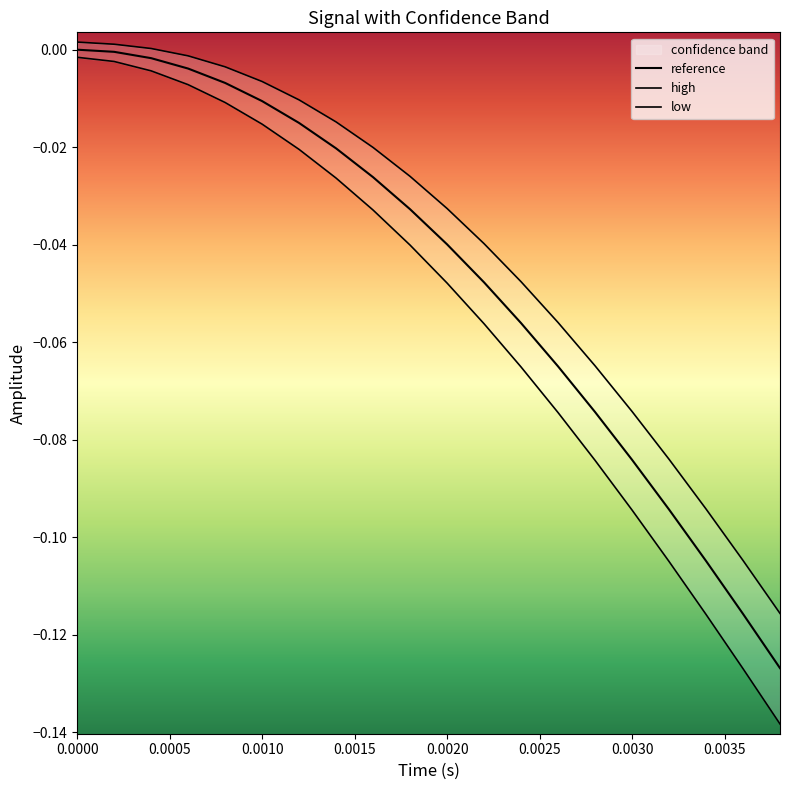

The reference series shows -0.0 at 0.0020. True or false?

True